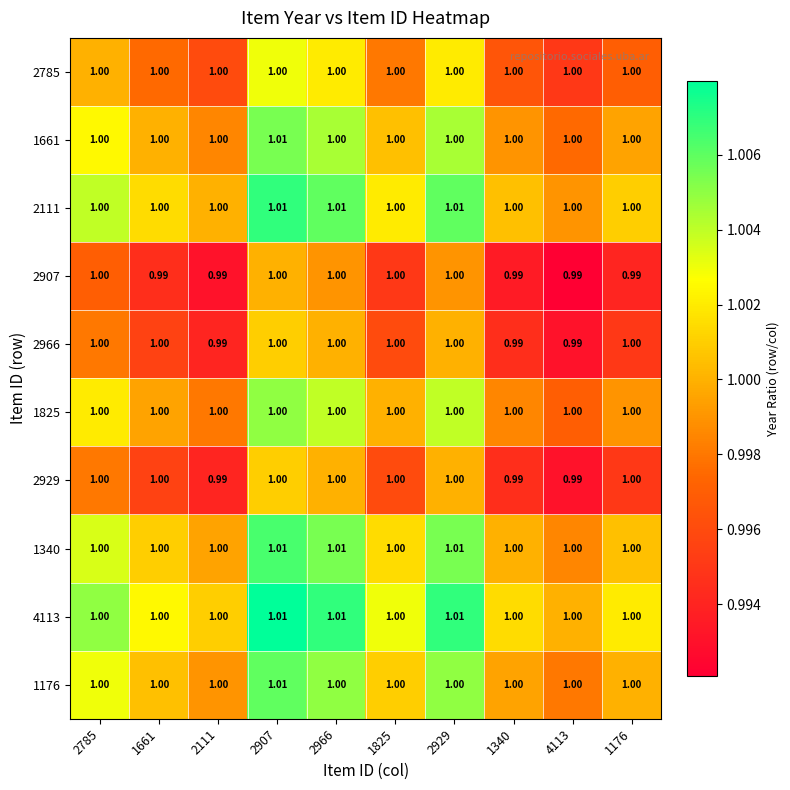

How many series are shown in this chart?

10